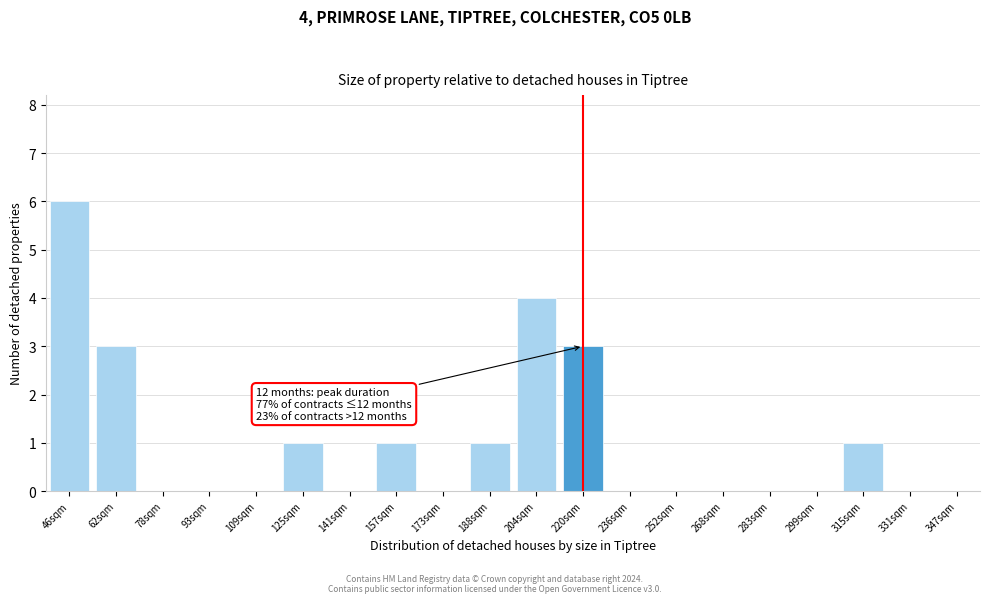

Reading left to right, extract all data points from this chart.

46sqm=6	62sqm=3	78sqm=0	93sqm=0	109sqm=0	125sqm=1	141sqm=0	157sqm=1	173sqm=0	188sqm=1	204sqm=4	220sqm=3	236sqm=0	252sqm=0	268sqm=0	283sqm=0	299sqm=0	315sqm=1	331sqm=0	347sqm=0